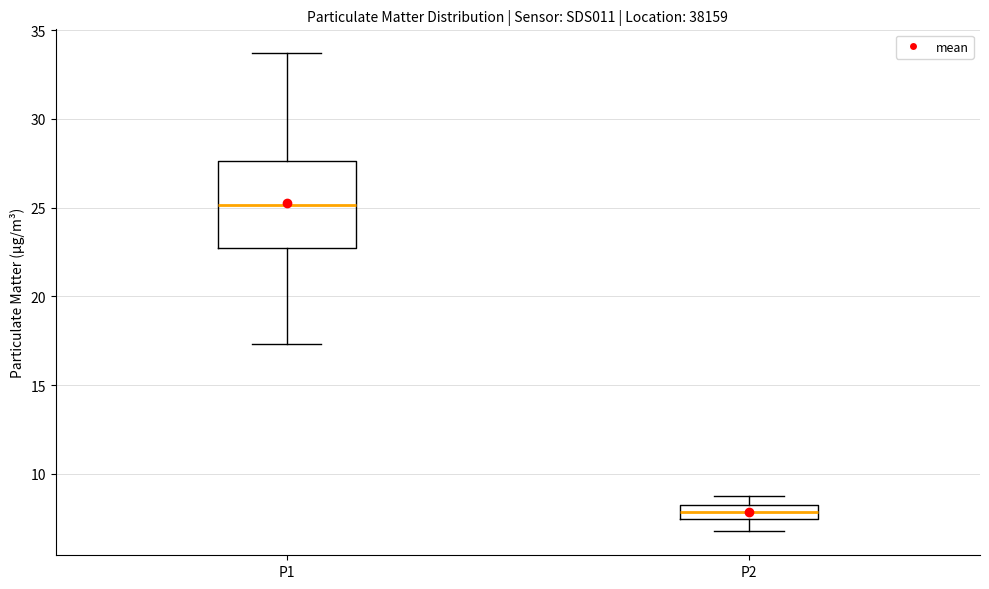

Which box is the tallest, from its lower edge to its upper edge?

P1